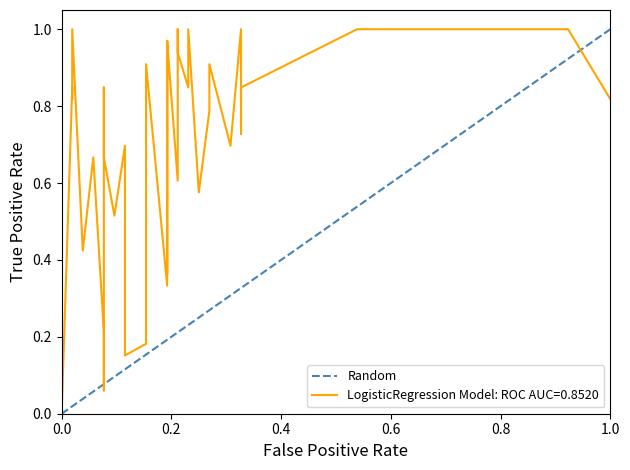

The chart shows a value of 0 at 0.0. True or false?

True